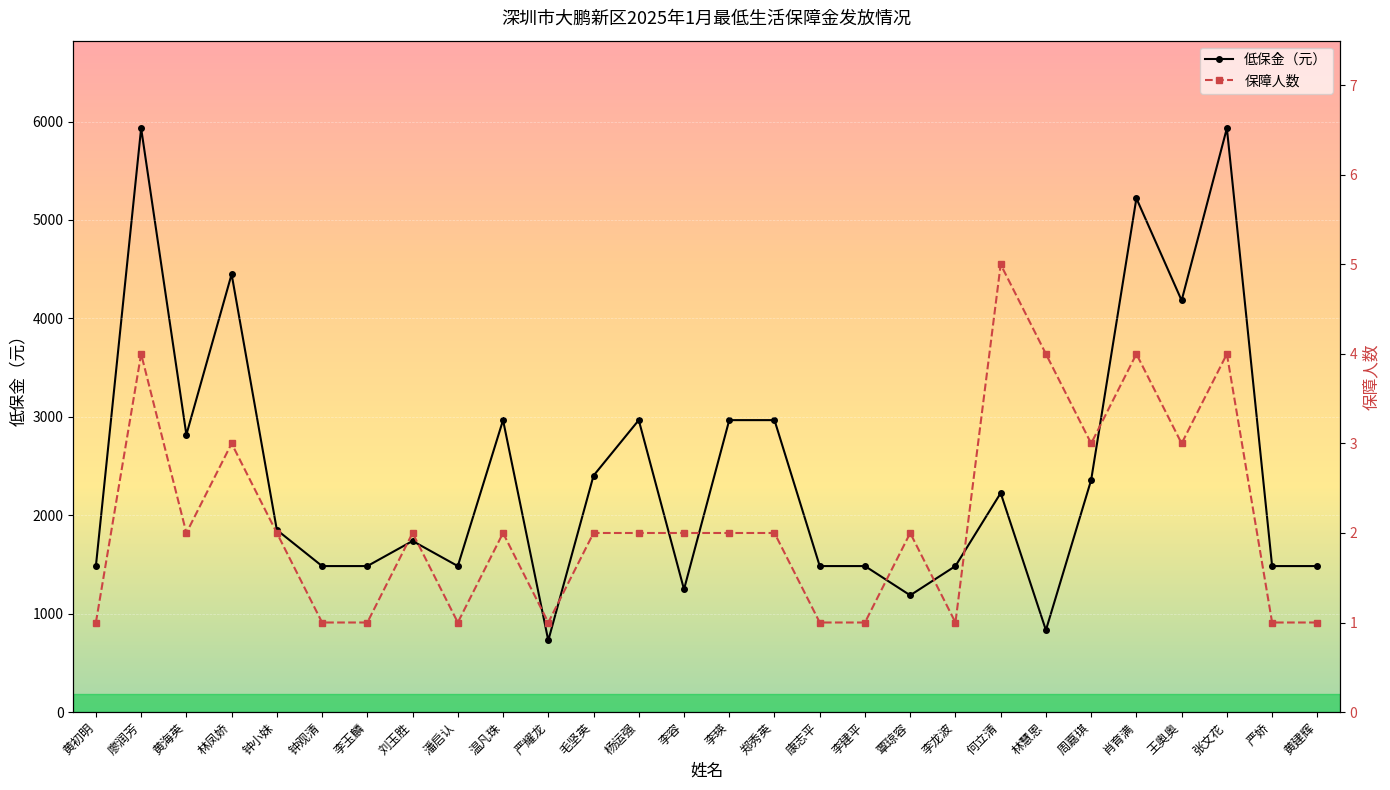

What is the value of the 低保金（元） point at the 24th from the left?

5220